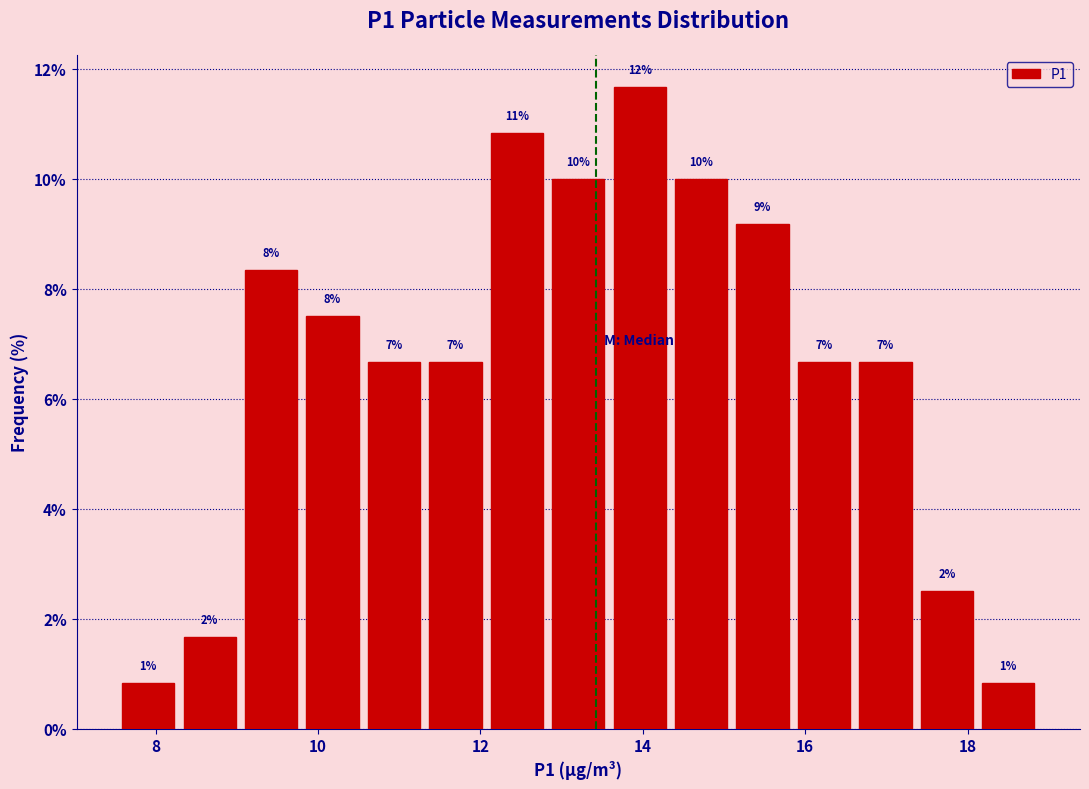

Read against the x-axis, roughly where is the centre of the tallest bar?

14.0